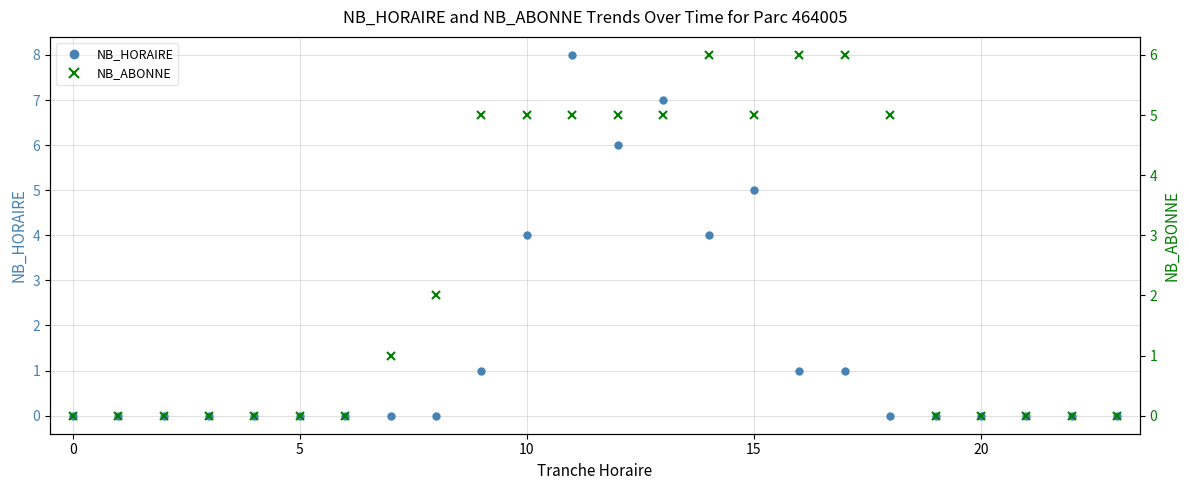

True or false: NB_HORAIRE has a value of 4 at 10.

True